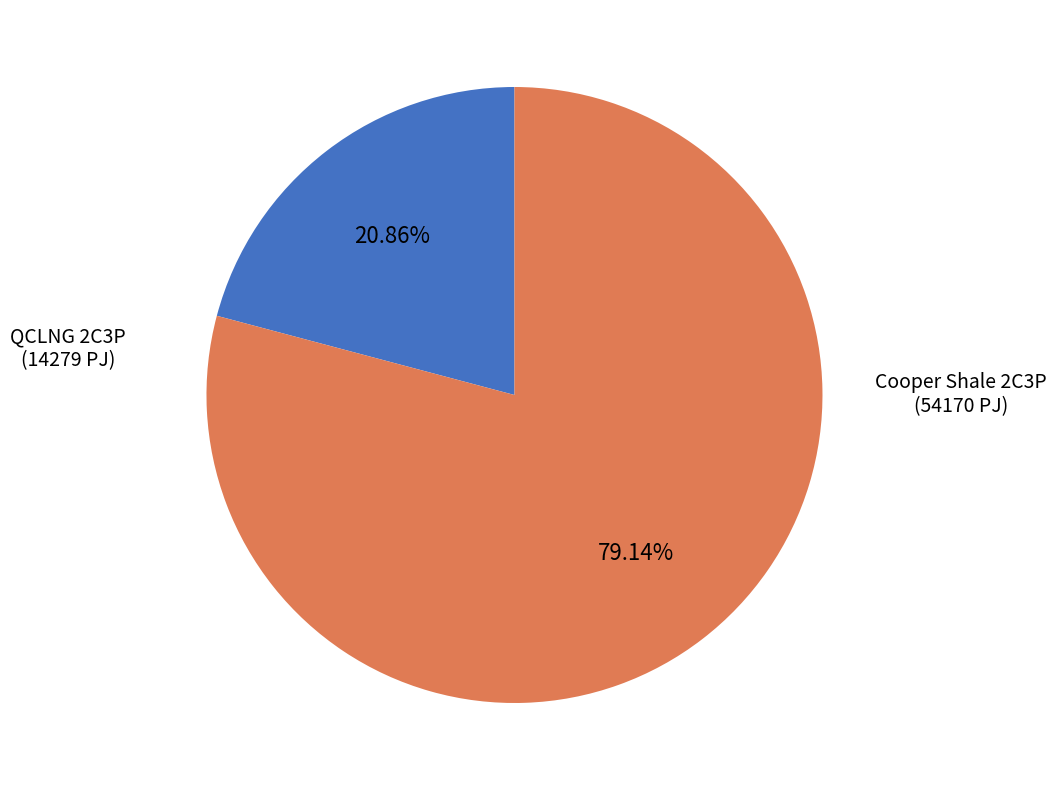

True or false: QCLNG 2C3P accounts for 21% of the total.

True